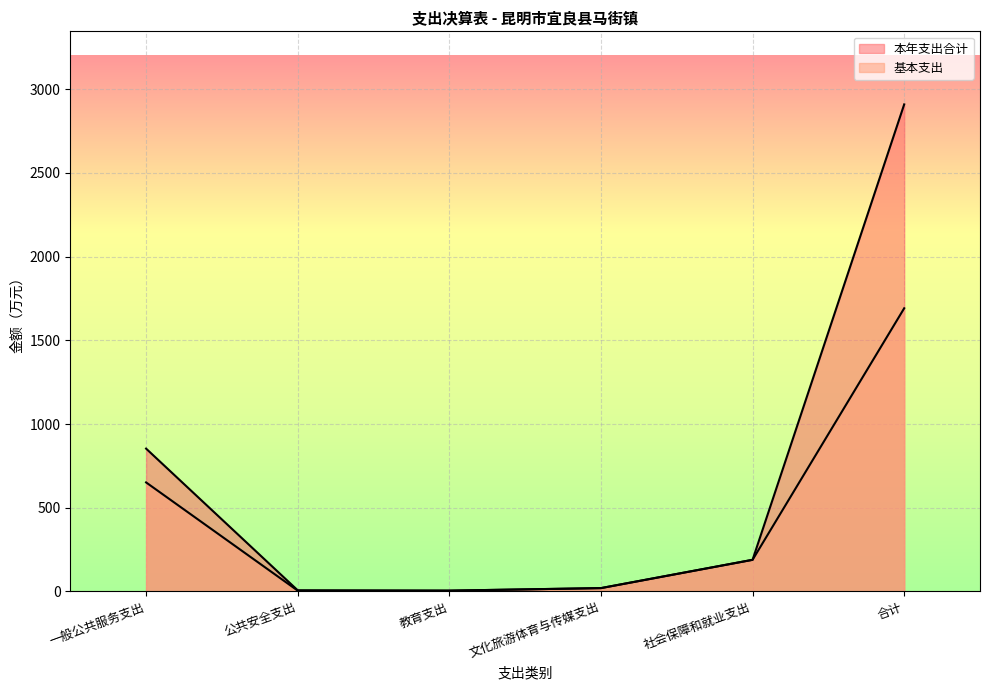

True or false: 本年支出合计 and 基本支出 cross at least once.

False